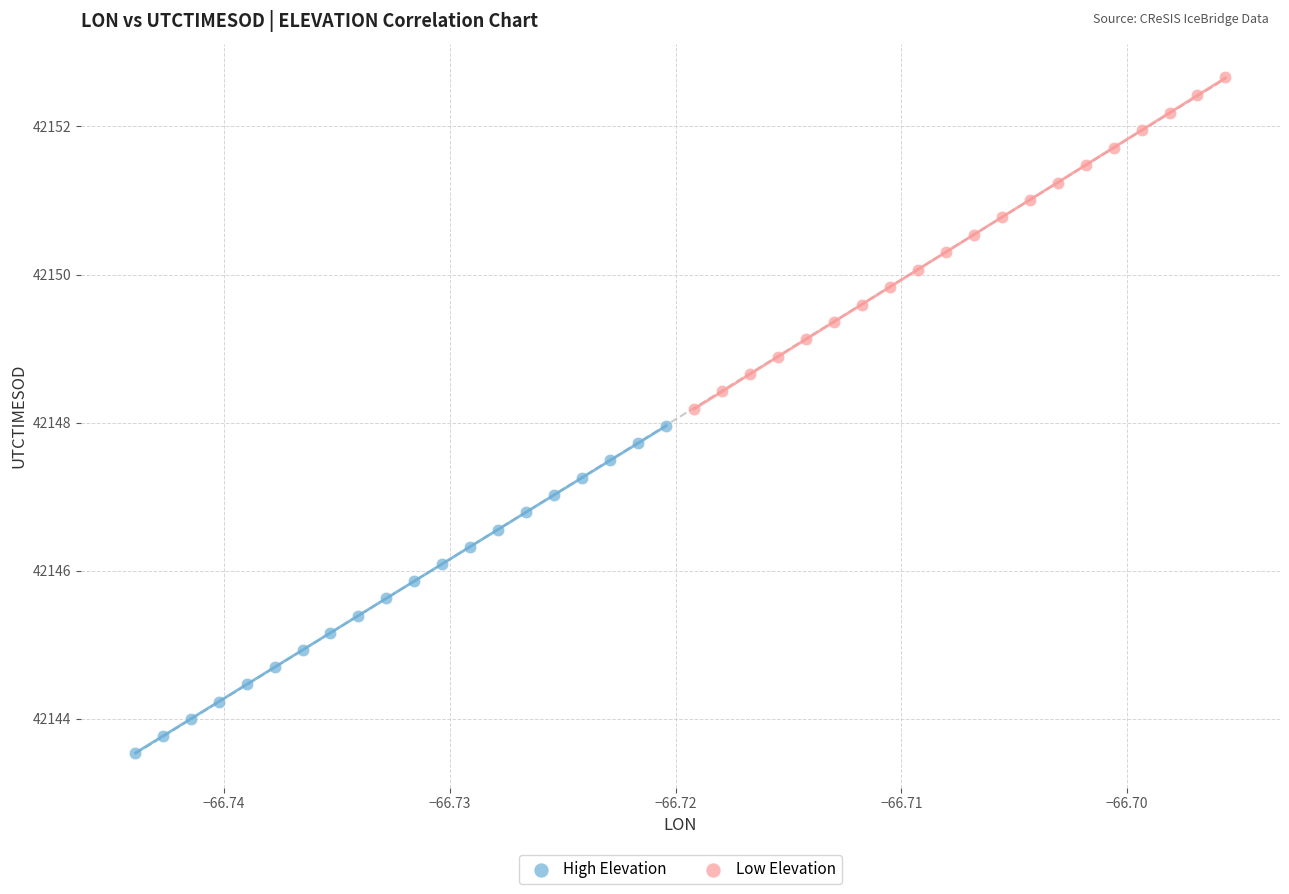

Which series has the widest spread of Y values?

Low Elevation